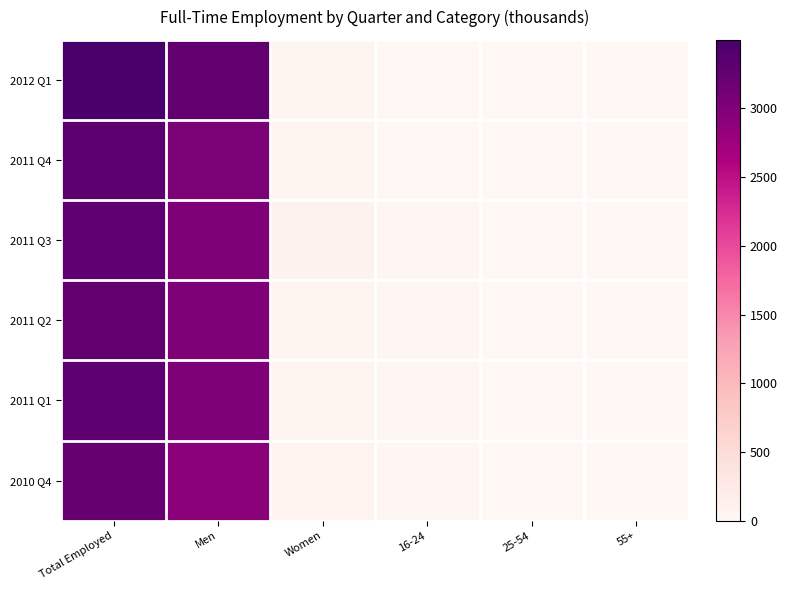

Which series changed the most between Women and 55+?

2011 Q3